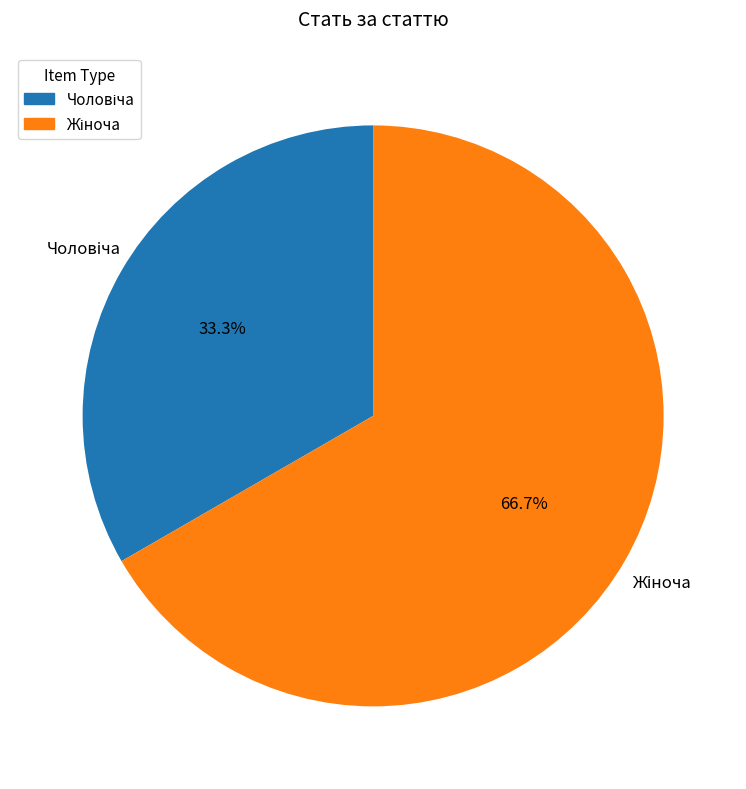

How many segments does this pie chart have?

2